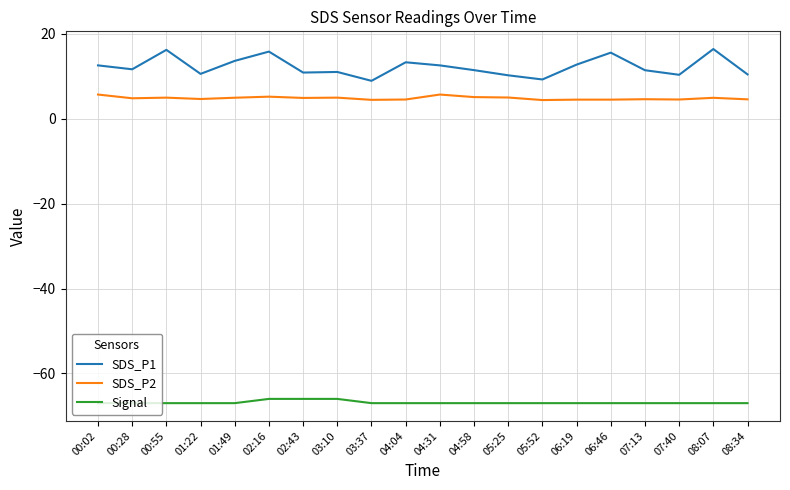

What position from the right is 00:02?

20